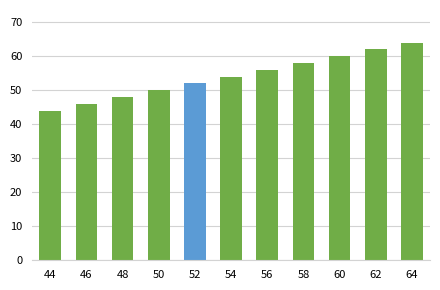

Rank the categories by value from highest to lowest.

64, 62, 60, 58, 56, 54, 52, 50, 48, 46, 44